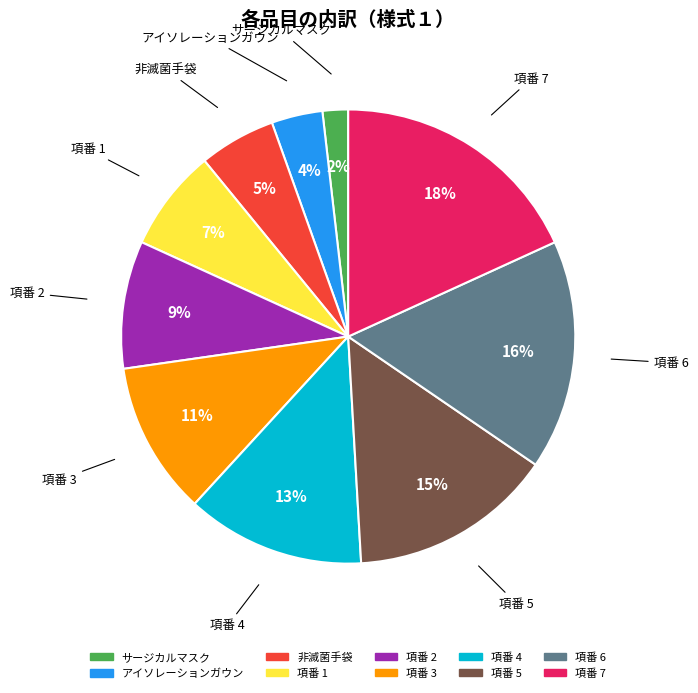

Is the sum of アイソレーションガウン and 非滅菌手袋 greater than half?

No